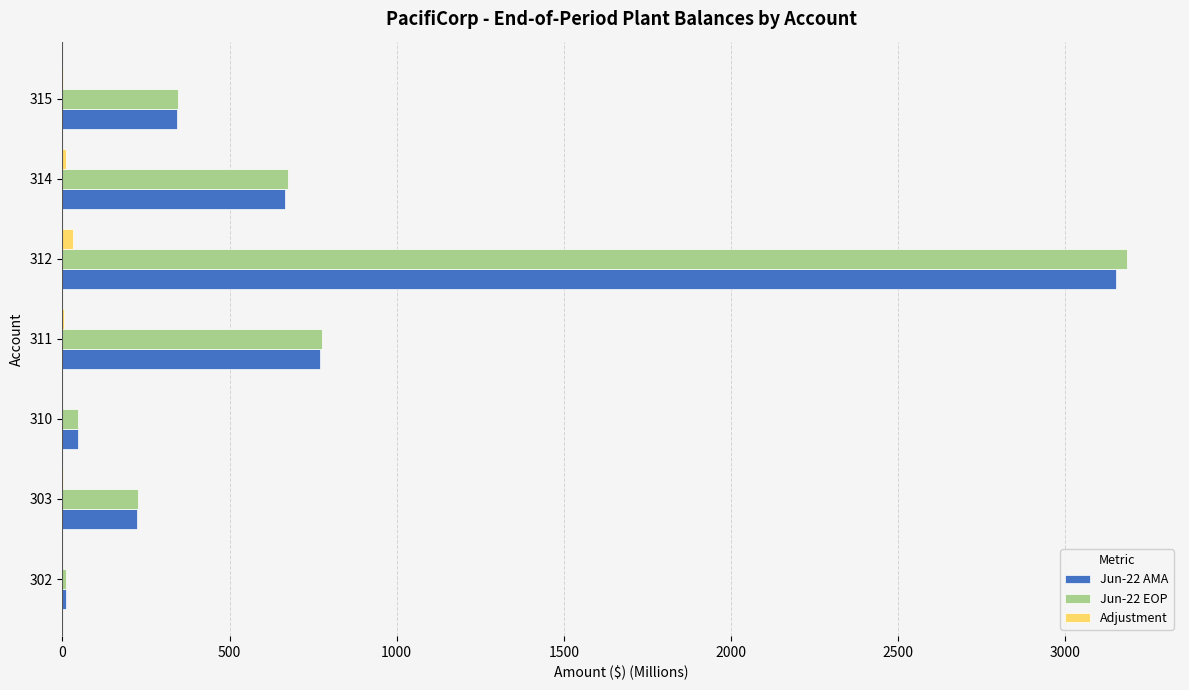

What is the maximum value shown in the chart?

3184.2